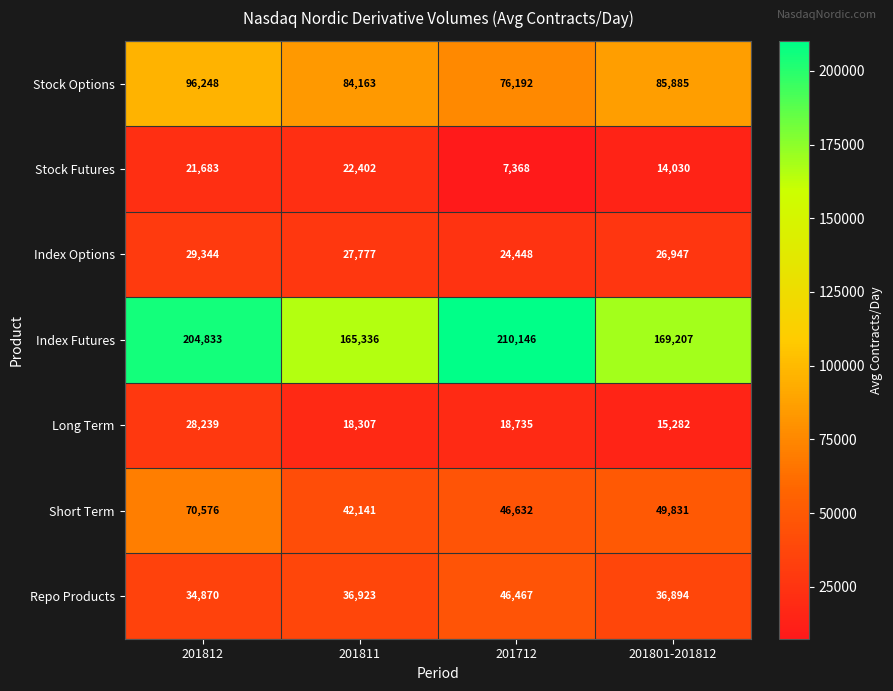

At which category is the sum across all series the highest?

201812